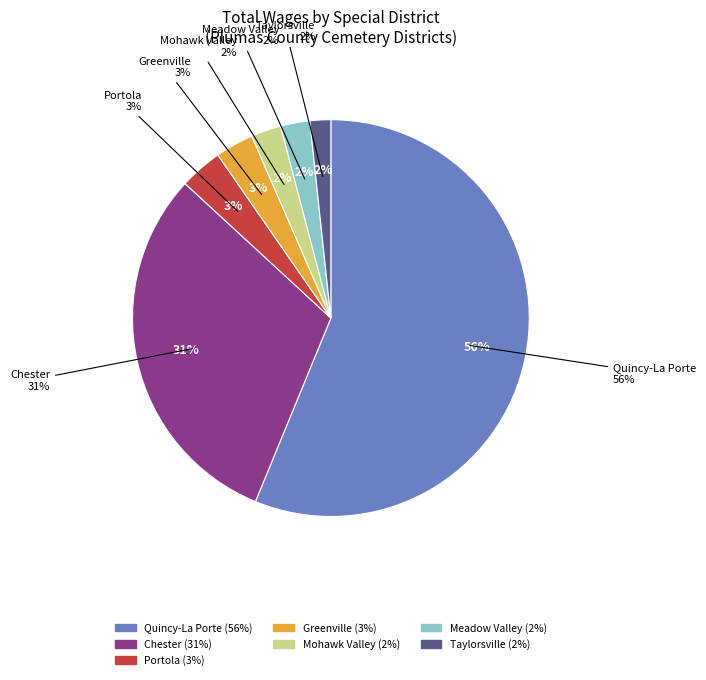

Count the number of slices in the pie.

7